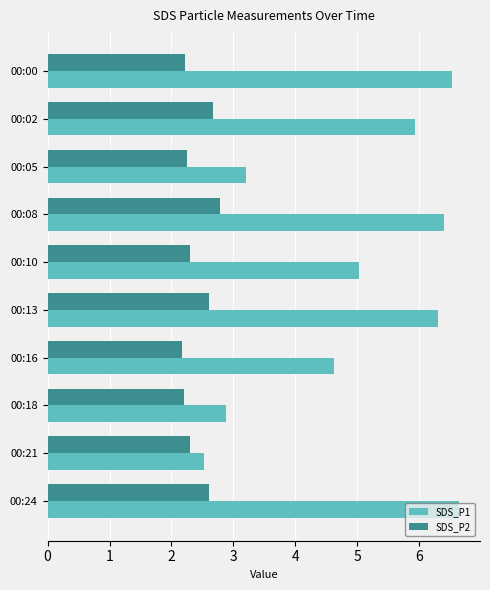

Which category has the highest value in the SDS_P1 series?

00:24